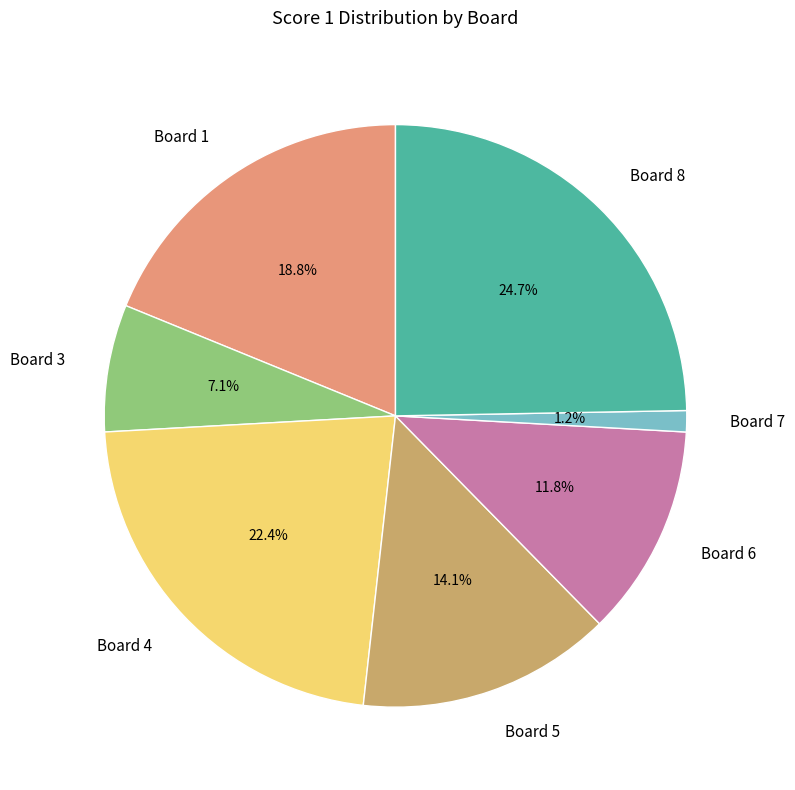

What percentage is the Board 7 slice, to the nearest percent?

1%